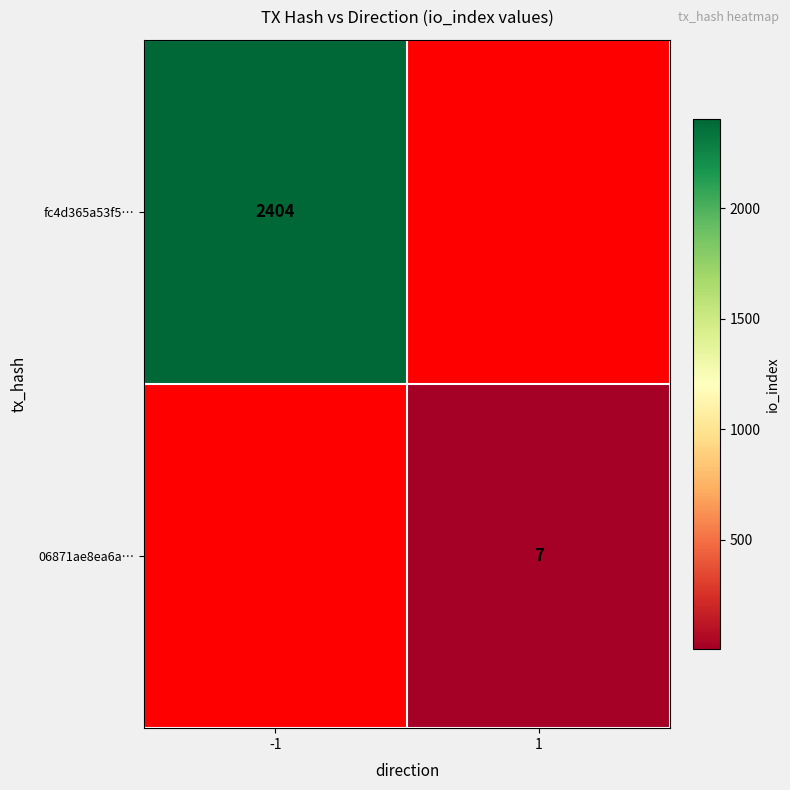

Is it true that fc4d365a53f5… equals 568.6 at -1?

False